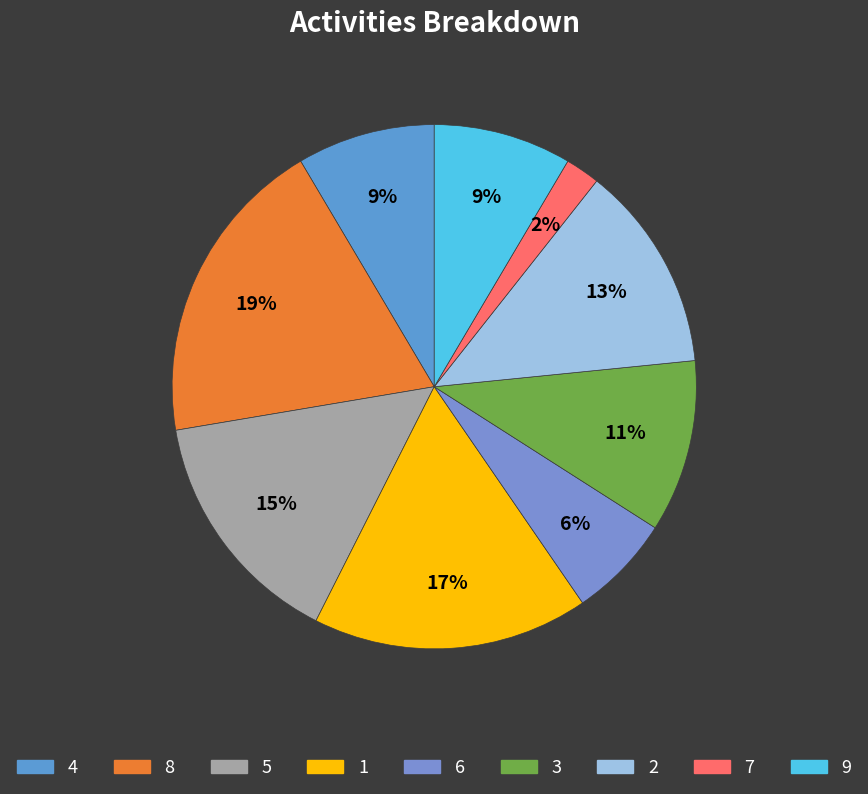

Approximately how many times larger is the value at 8 compared to 5?

1.3